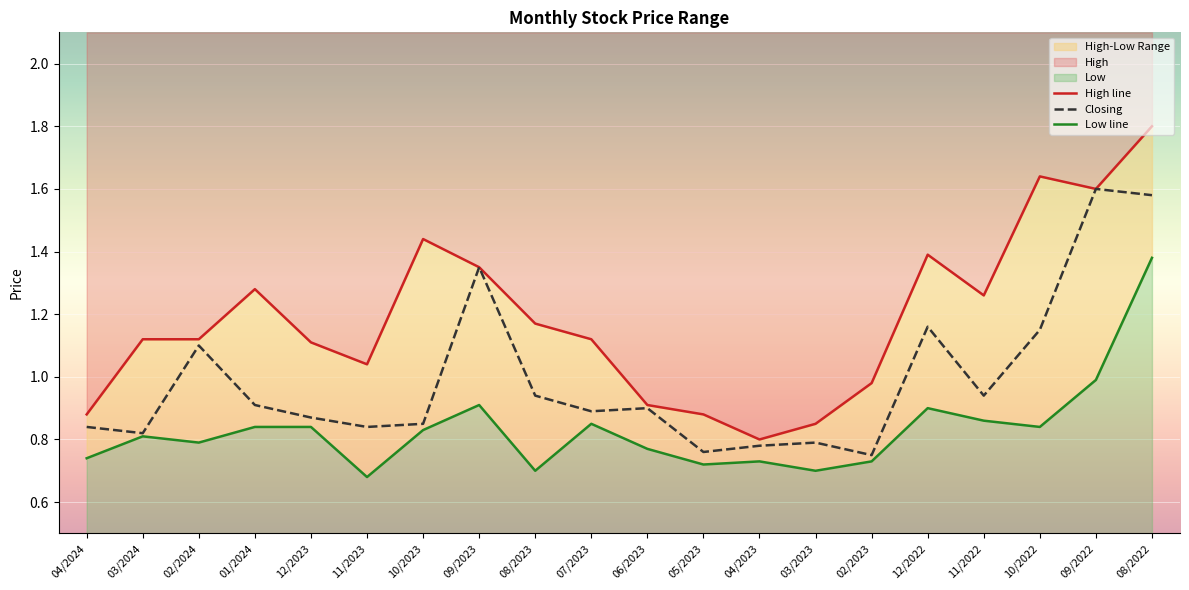

Rank the series by their average value, from highest to lowest.

High line, Closing, Low line